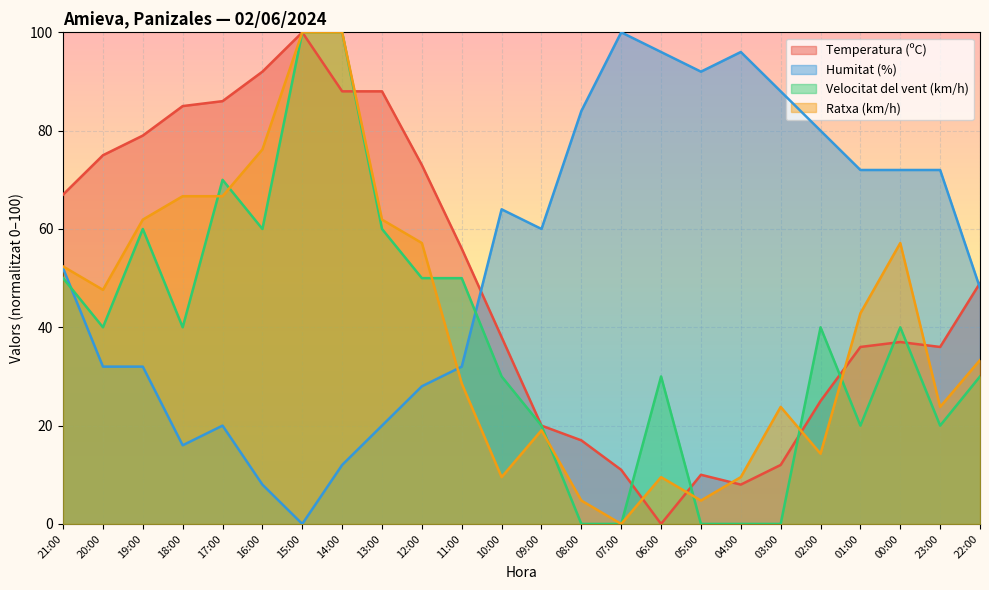

What is the difference between the maximum and minimum values in the Temperatura (ºC) series?

100.0